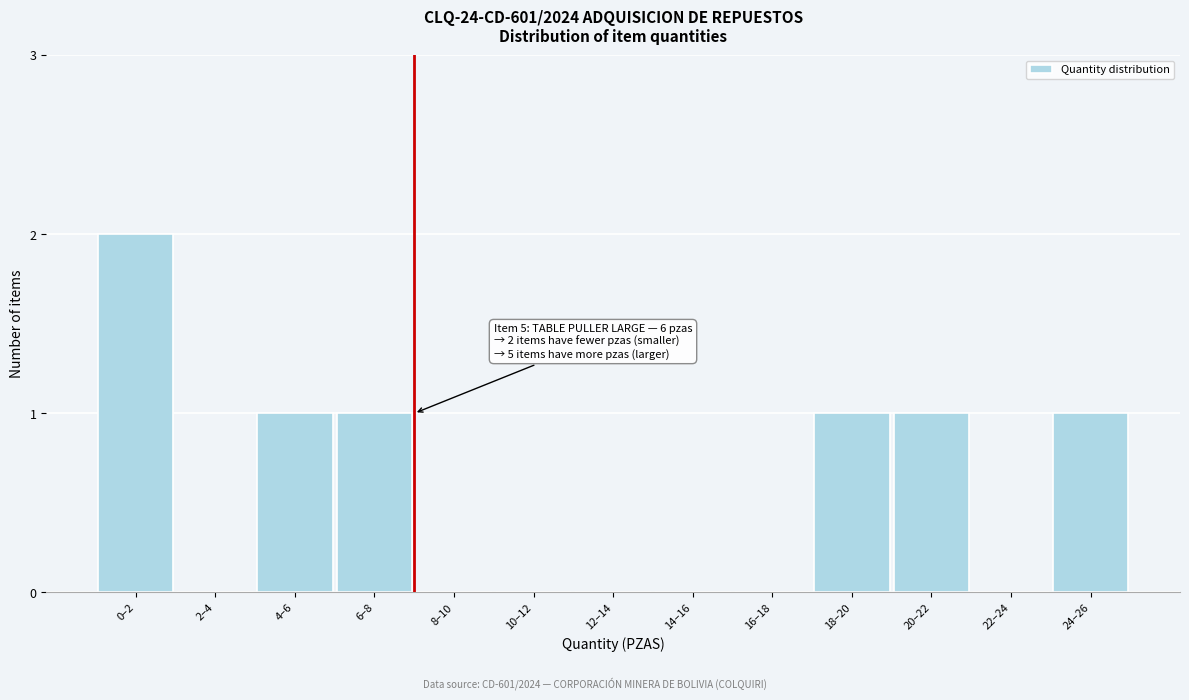

Reading right to left, transcribe all the data shown in this chart.

24–26=1	22–24=0	20–22=1	18–20=1	16–18=0	14–16=0	12–14=0	10–12=0	8–10=0	6–8=1	4–6=1	2–4=0	0–2=2